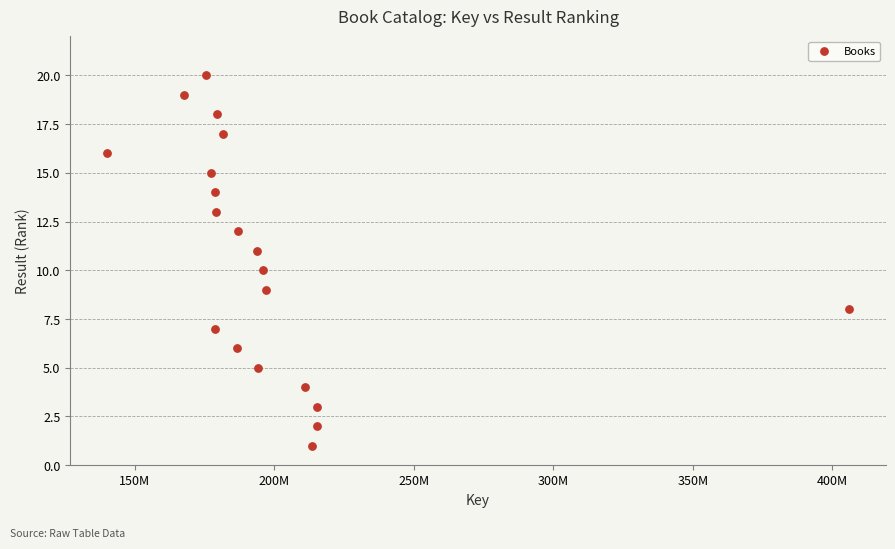

What is the range of Y values (max minus min)?

19